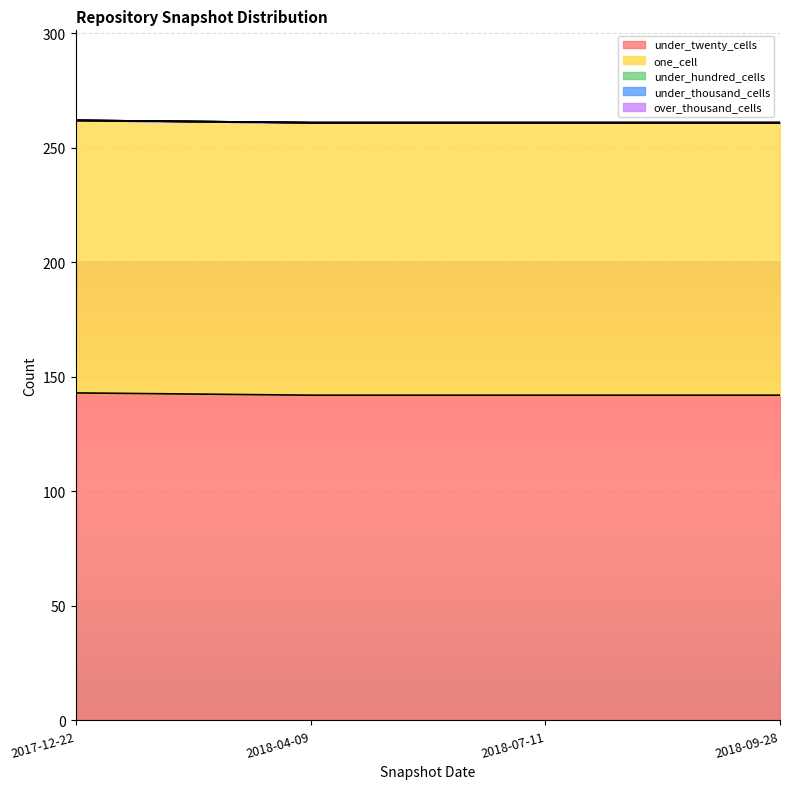

Where is under_thousand_cells nearest to the value 0?

2017-12-22